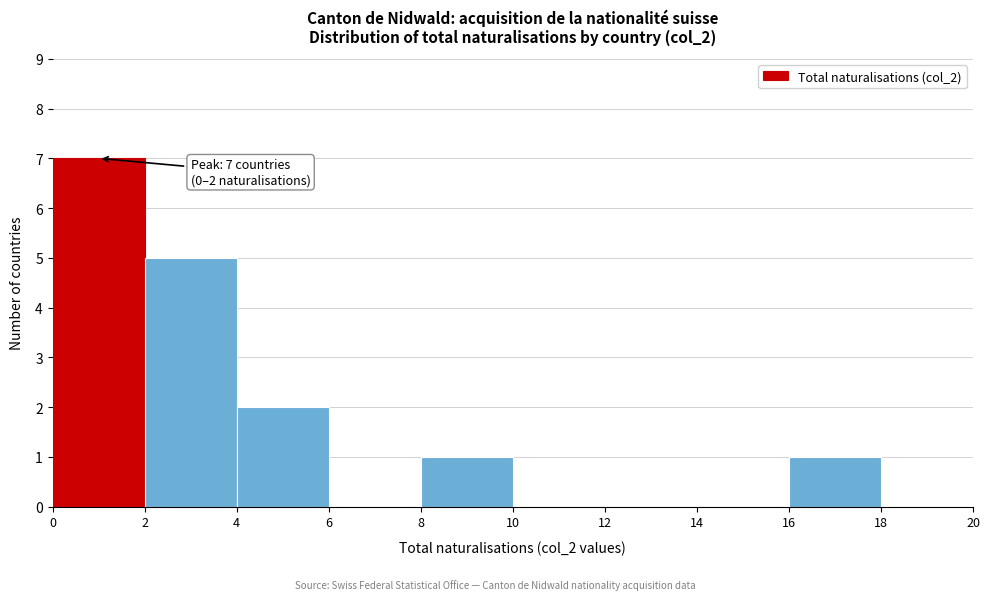

Over which range of the x-axis is the bar tallest?

0 to 2